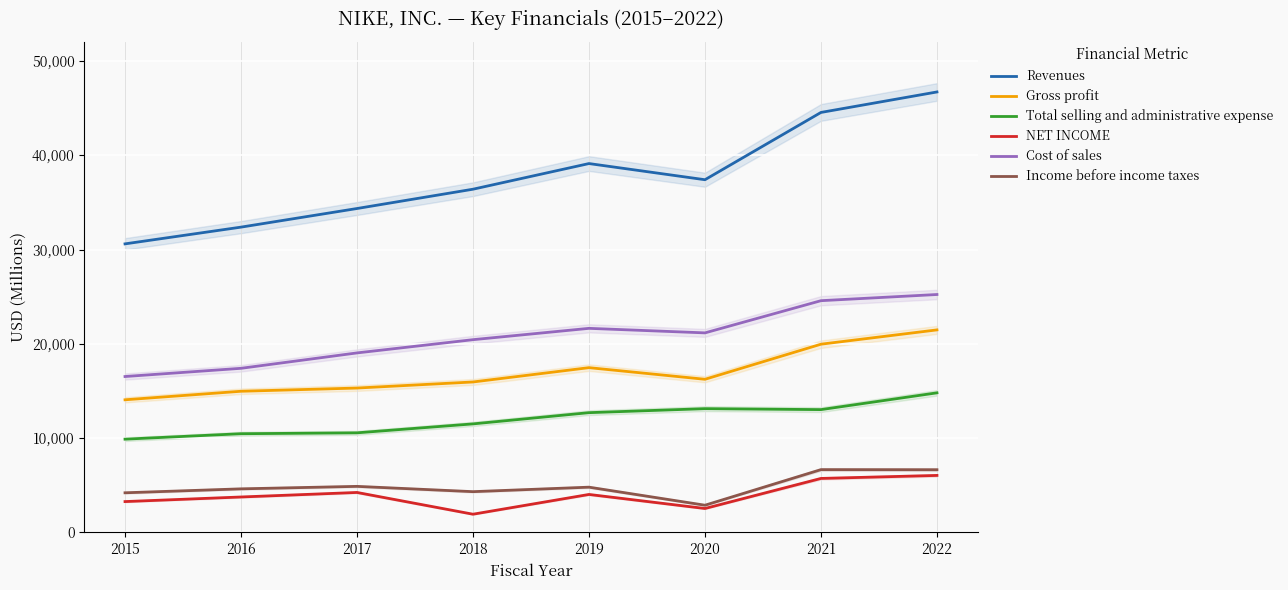

What is the difference between the second highest and minimum values in the NET INCOME series?

3794